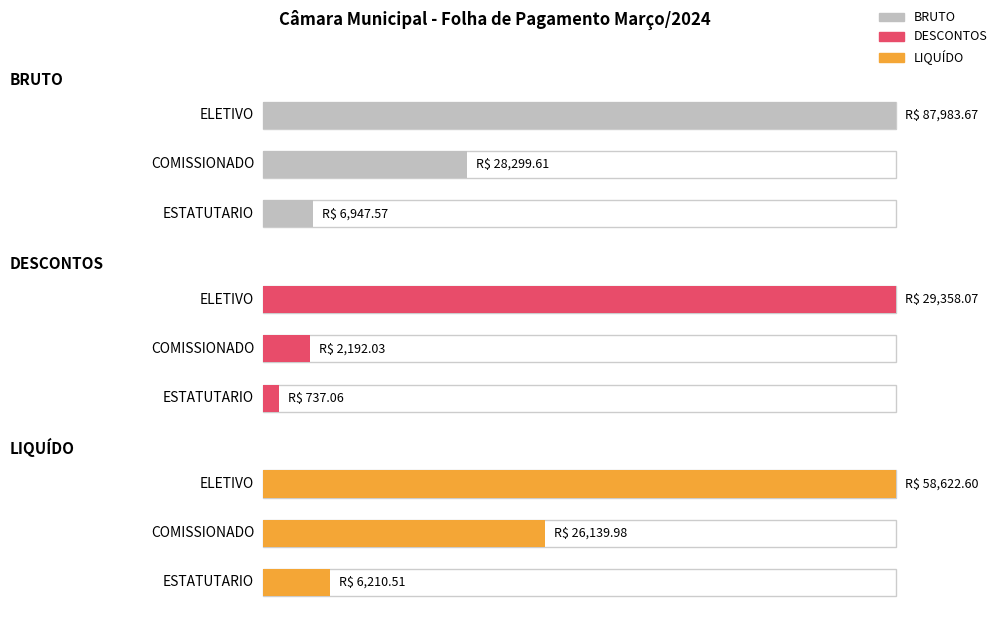

What position from the right is 28?

1